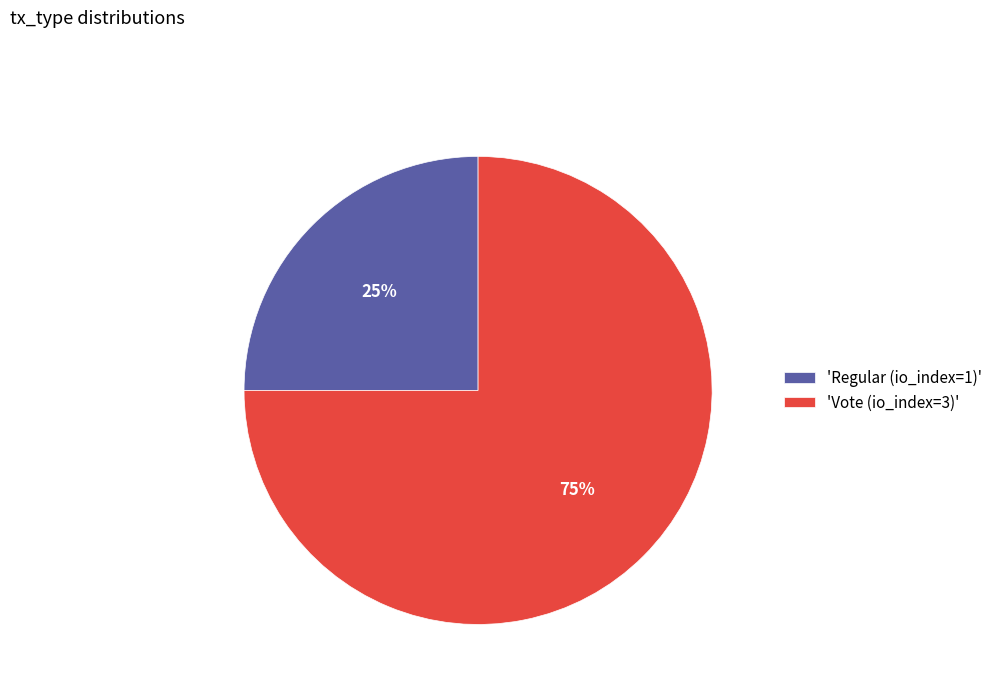

How many slices are in this pie chart?

2